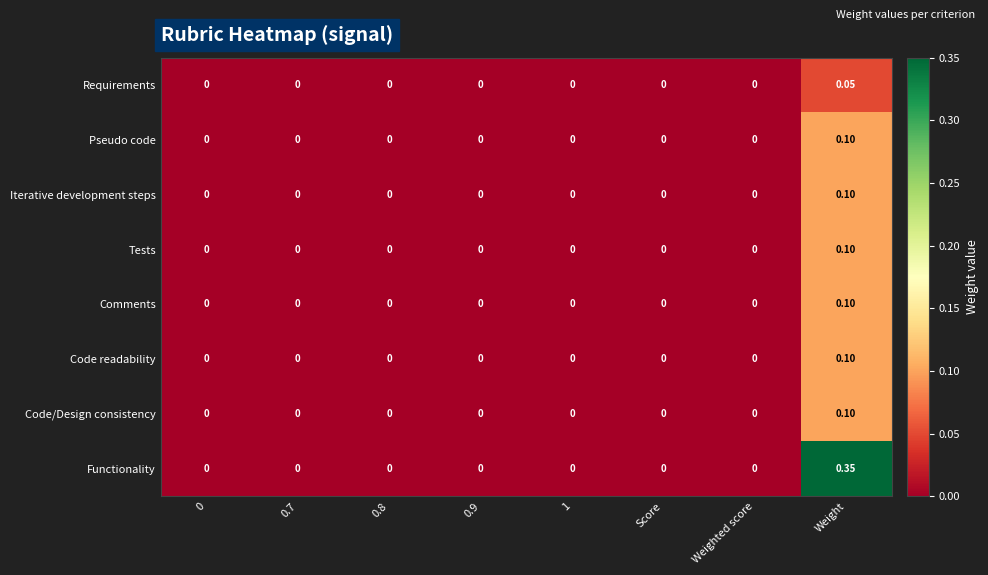

Which label corresponds to the largest value in the chart?

Weight